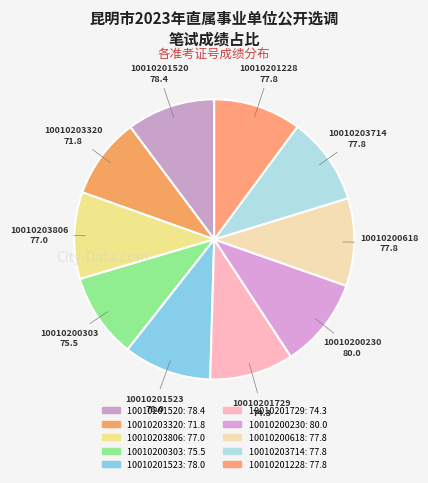

Does any single category account for the majority?

No